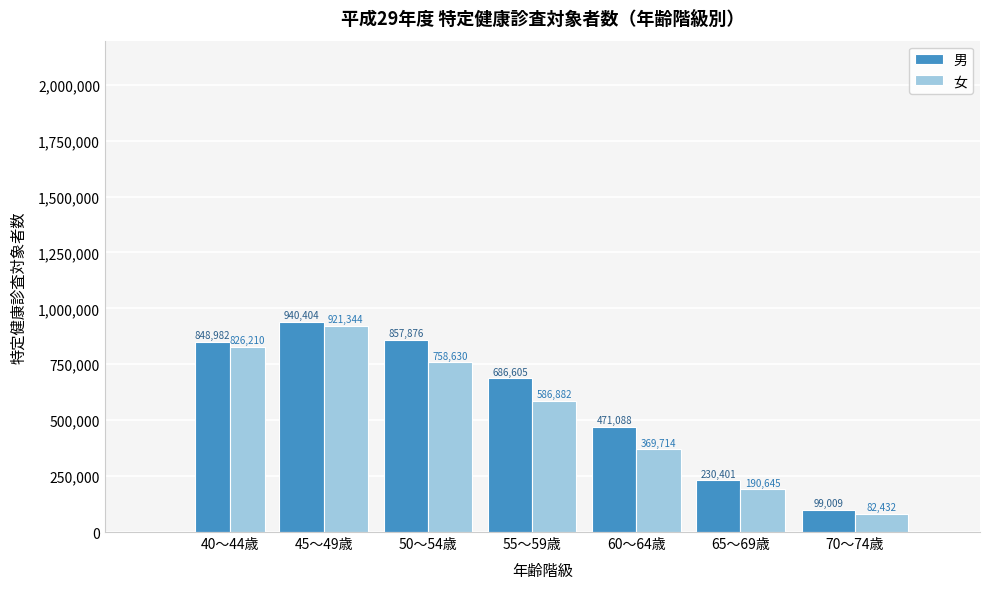

Reading left to right, list all the values displayed in this chart.

男: 848982	940404	857876	686605	471088	230401	99009
女: 826210	921344	758630	586882	369714	190645	82432